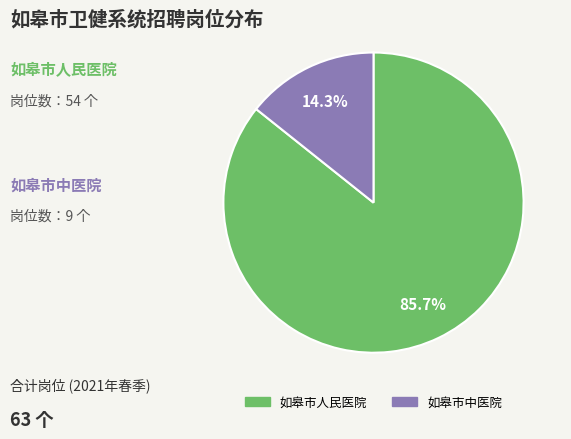

To the nearest percent, what is the combined percentage of 如皋市中医院 and 如皋市人民医院?

100%